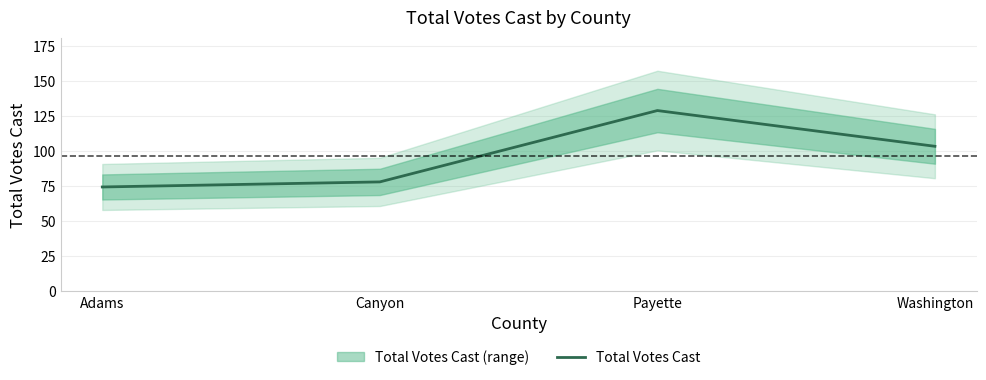

At which label is the value closest to 101?

Washington